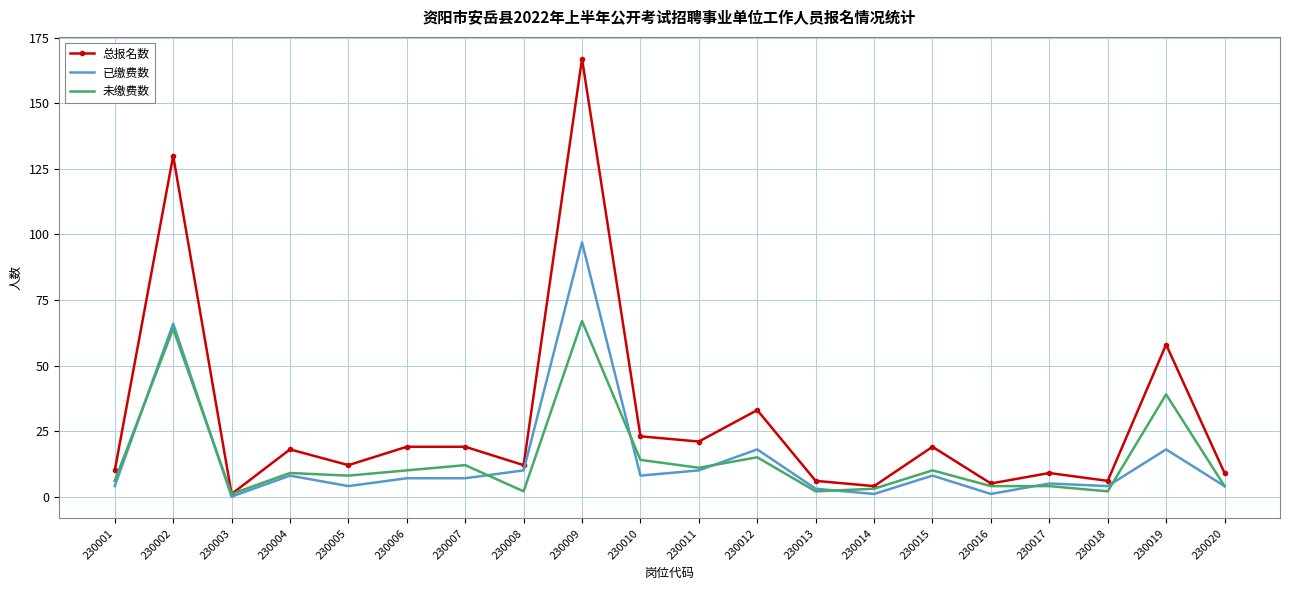

At which category does 未缴费数 reach its first local valley?

230003